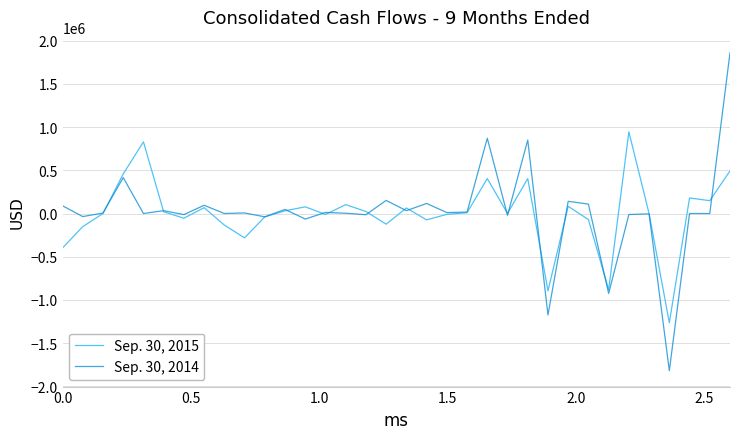

Is this an area chart (filled region under the line)?

No